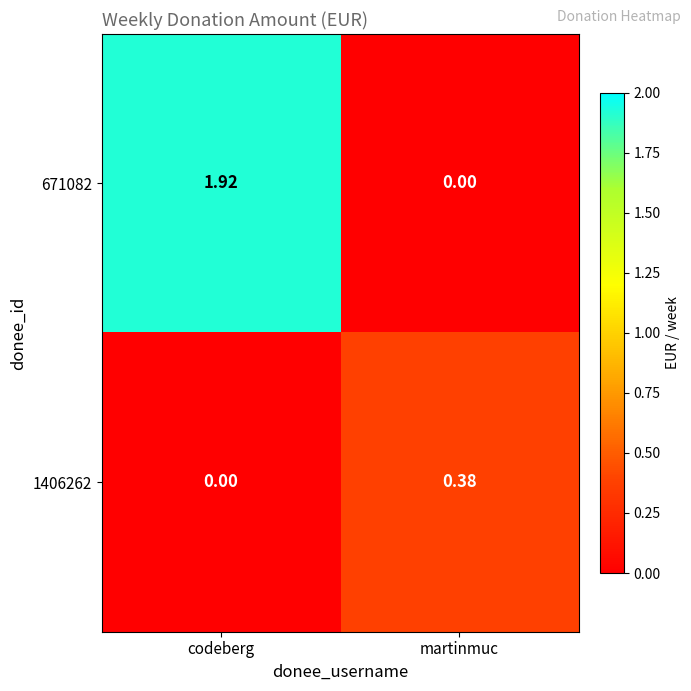

At which label does 671082 reach its minimum?

martinmuc